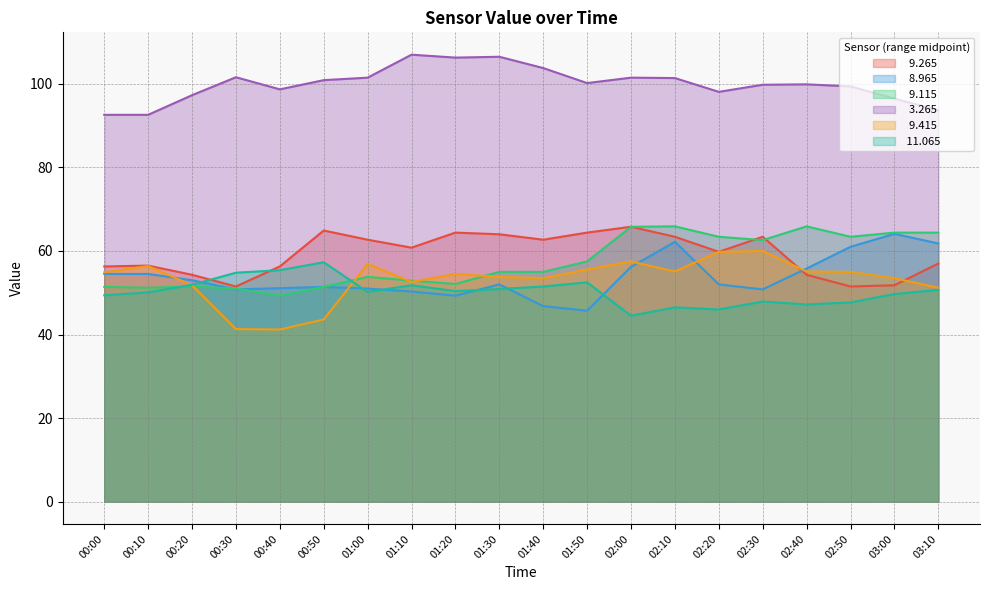

What is the sum of the   9.265 values at 02:20 and 00:40?

116.1